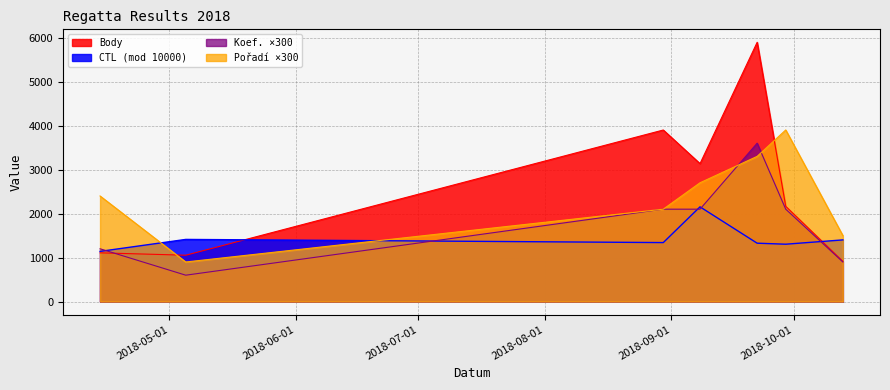

Which category has the highest value in the CTL series?

2018-09-08